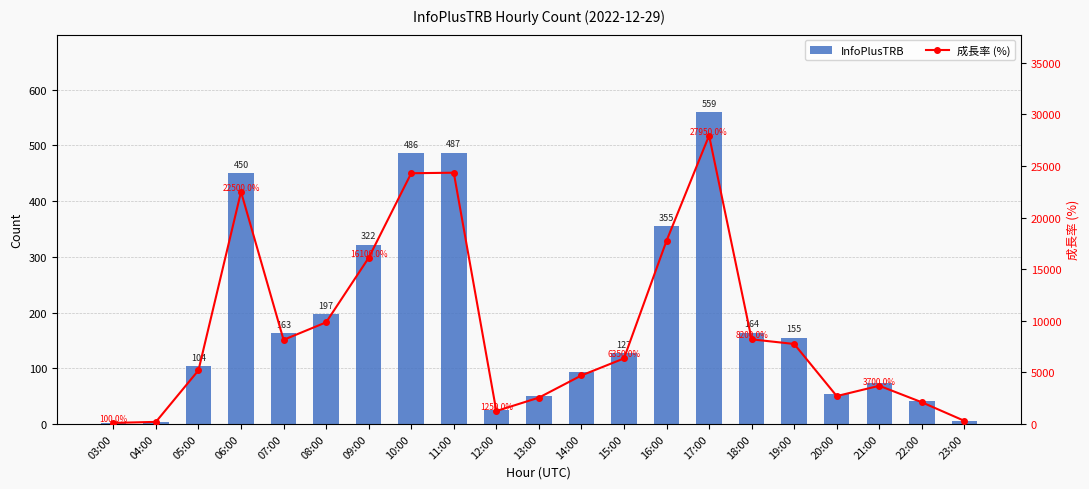

List the series in order of their overall mean, lowest first.

InfoPlusTRB, 成長率 (%)